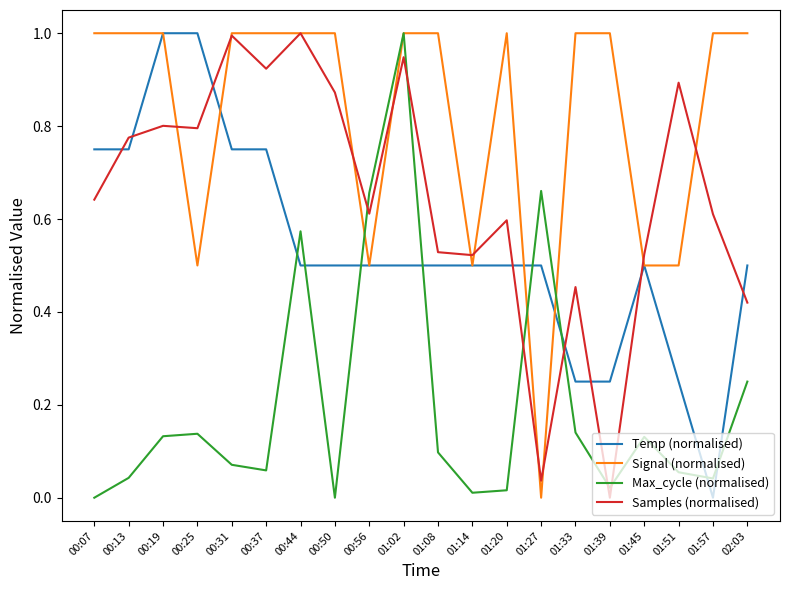

Between 01:02 and 01:57, which series saw the biggest shift?

Max_cycle (normalised)